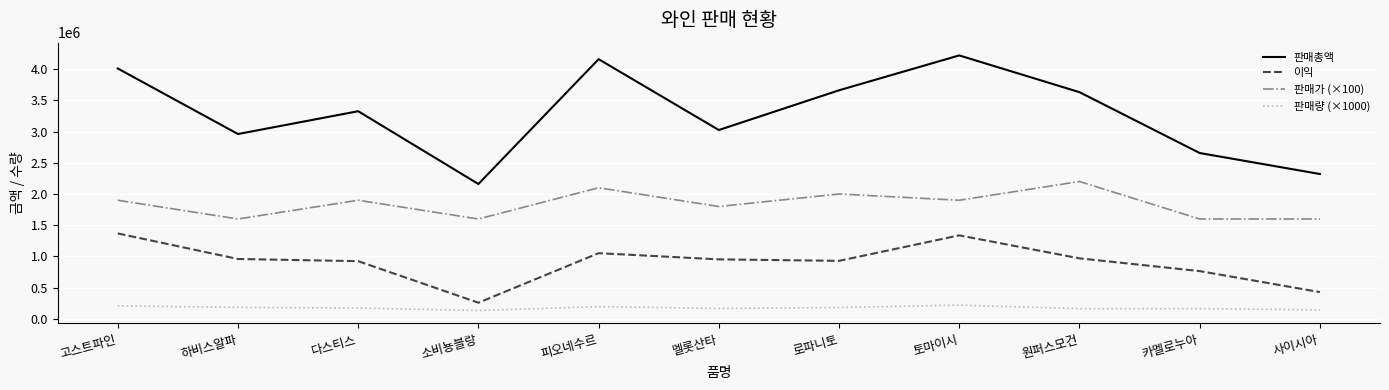

Read the 이익 value at 멜롯산타.

954000